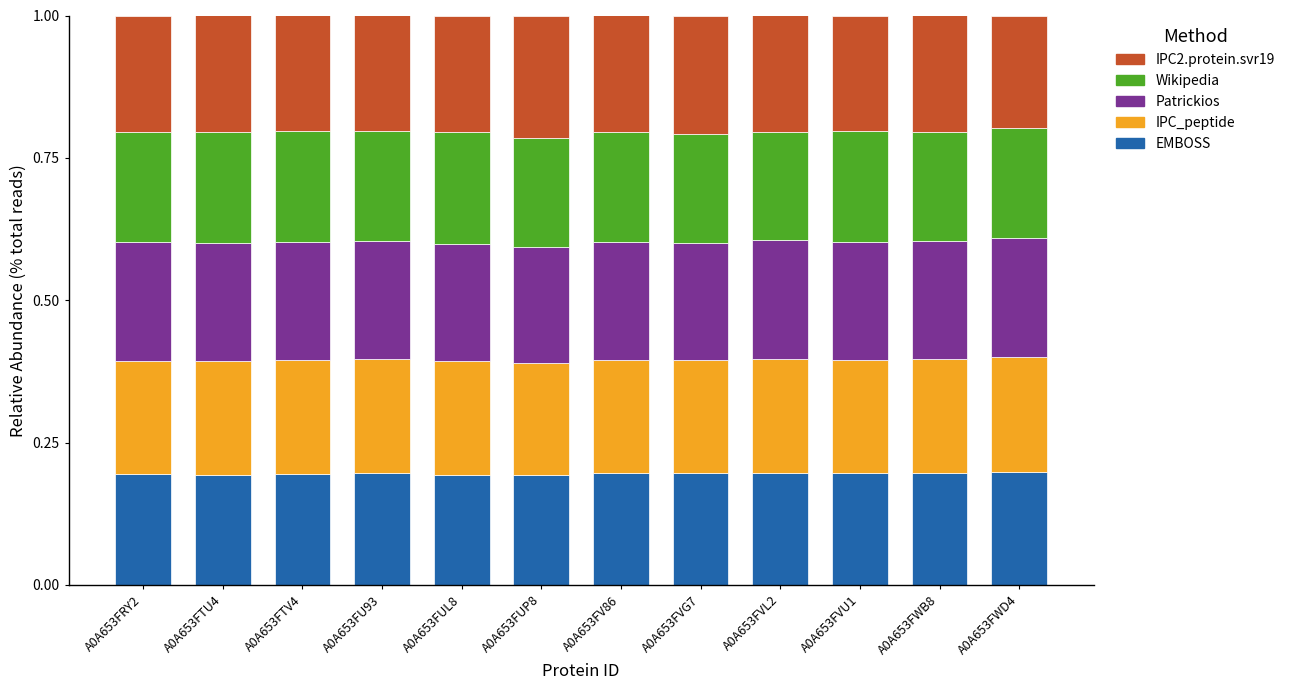

How many bars are there in total?

12